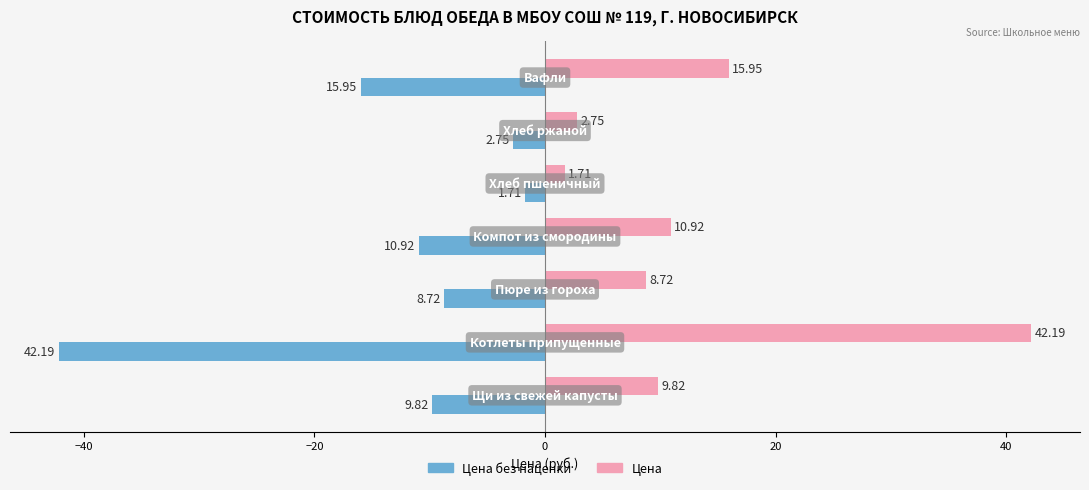

Rank the series by their average value, from lowest to highest.

Цена без наценки, Цена